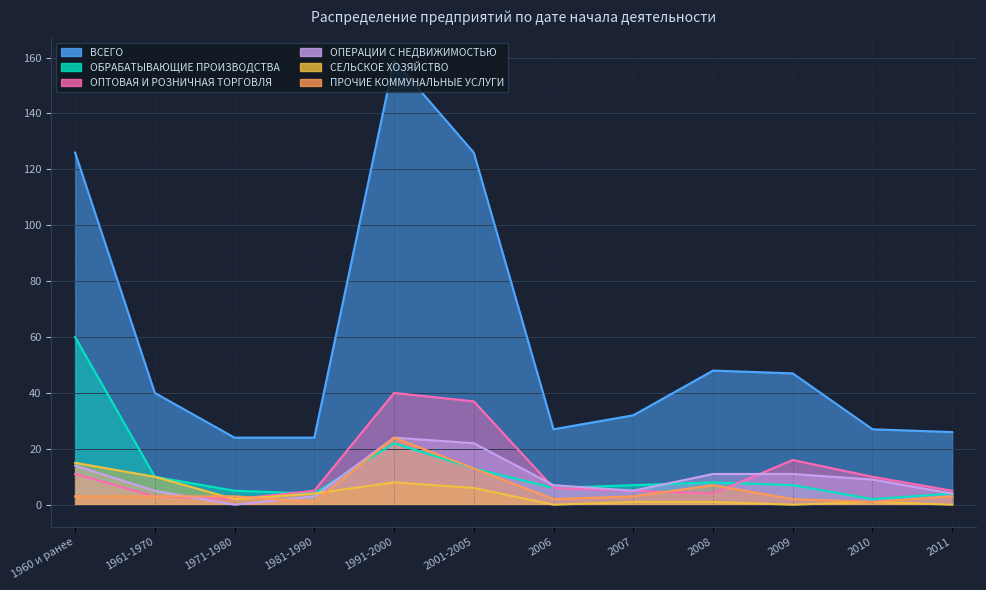

Where is the first local minimum for ВСЕГО?

2006